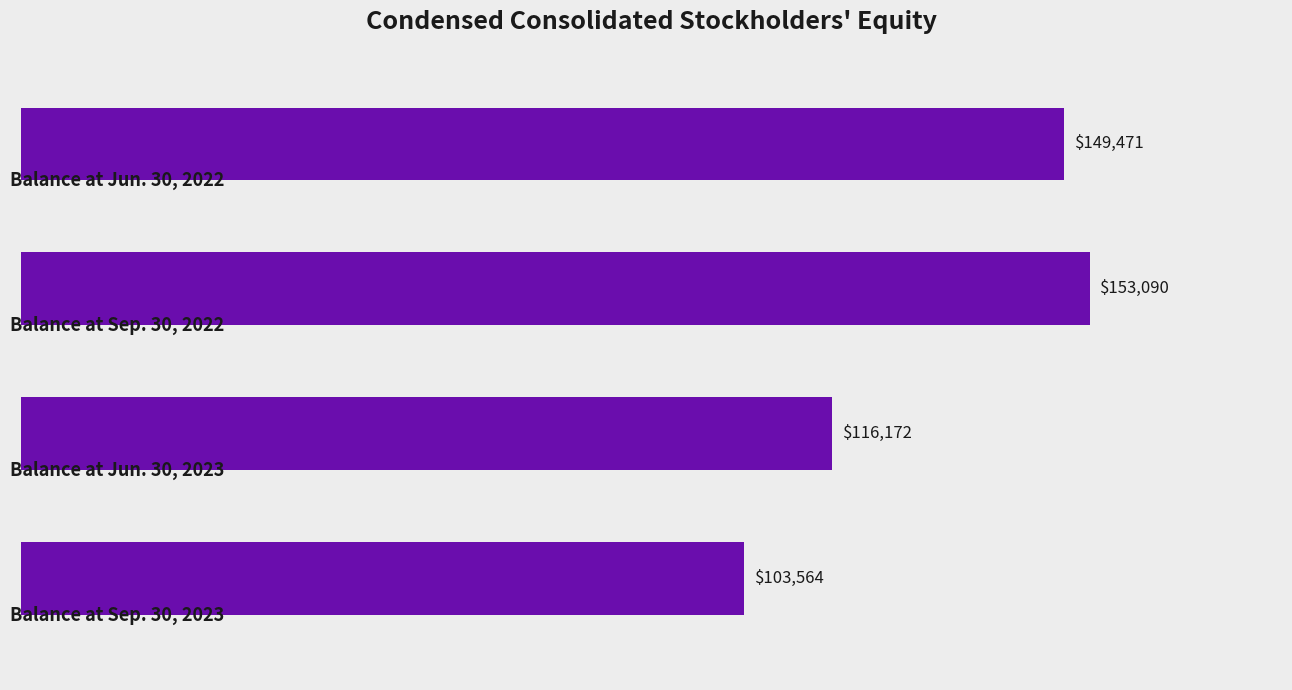

What is the value of the 3rd bar from the top?

116172